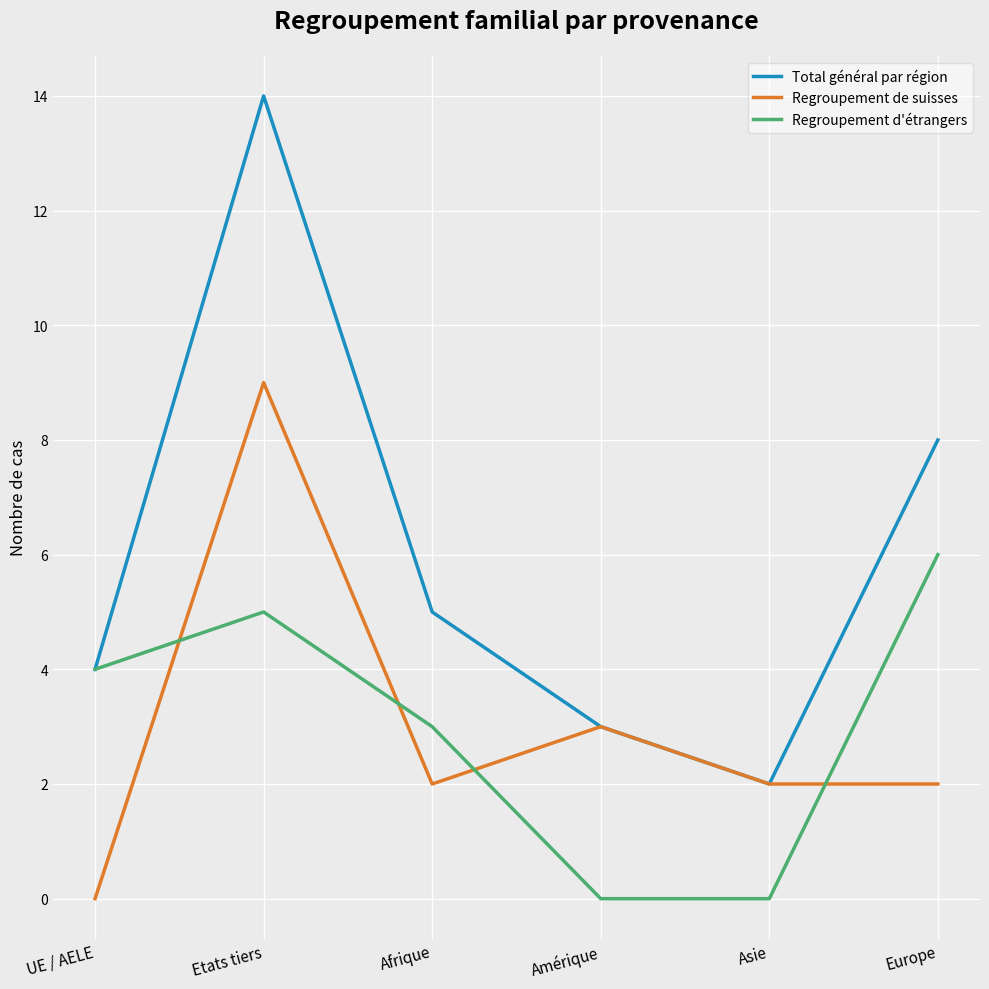

How many intersections are there between Regroupement d'étrangers and Regroupement de suisses?

4